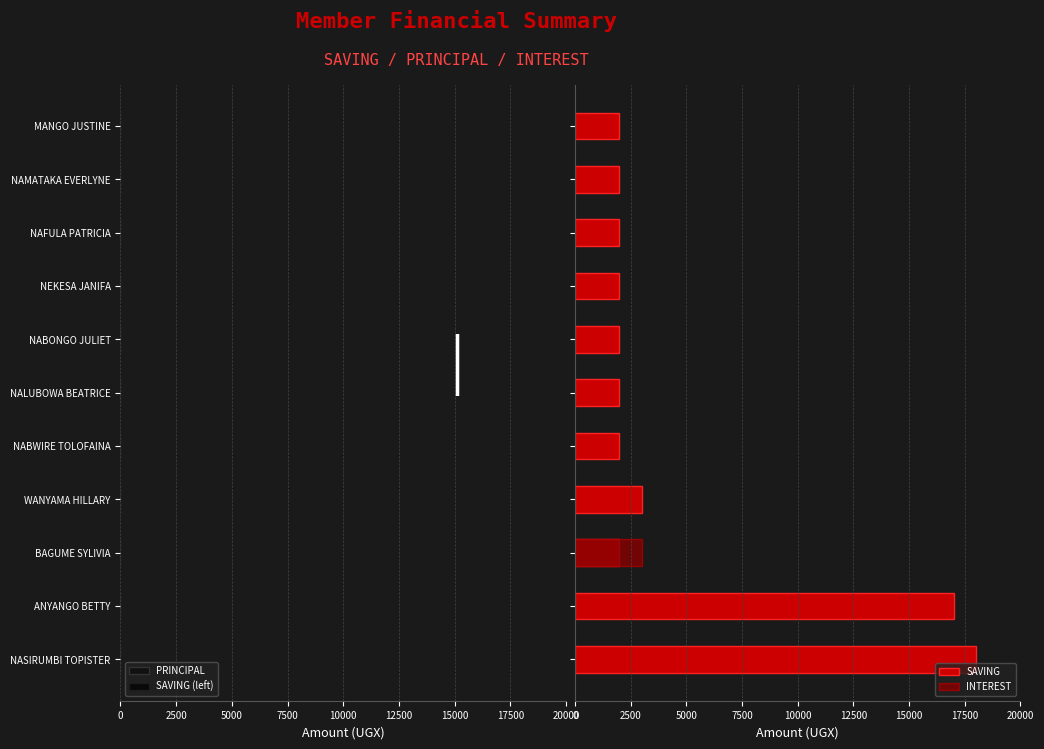

Which series has the largest total across all categories?

SAVING